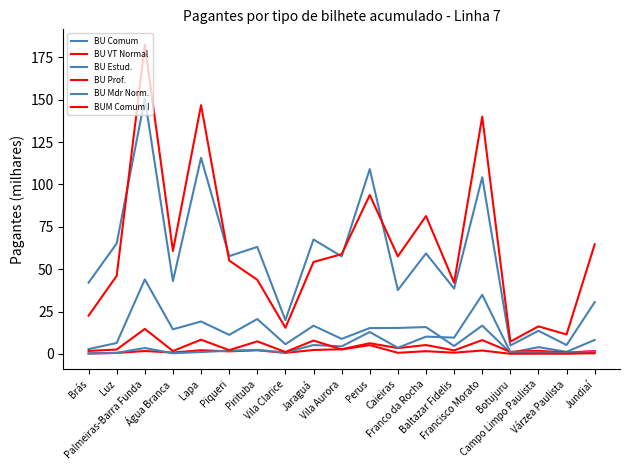

How many lines are shown in the chart?

6